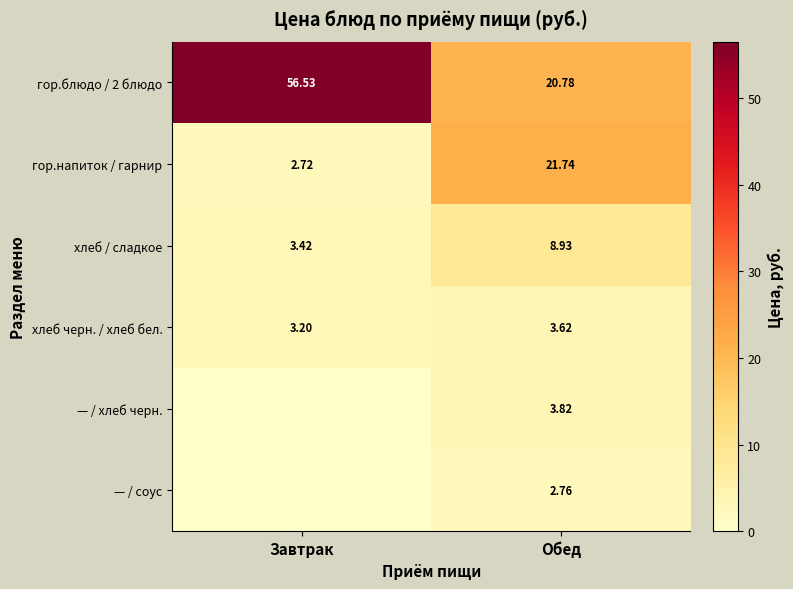

At how many categories does at least one series exceed 1?

2